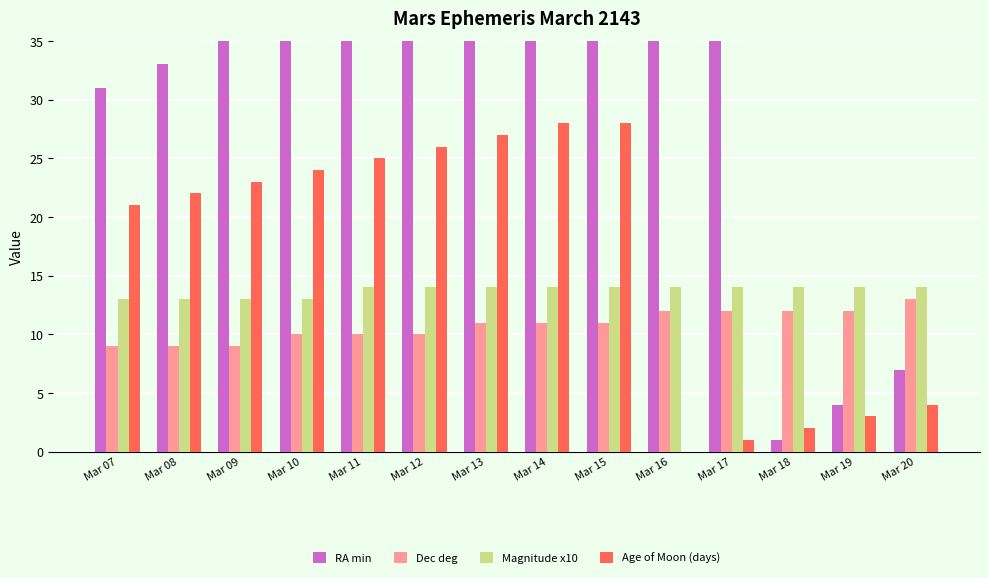

Where does the Dec deg series first go above 11?

Mar 16